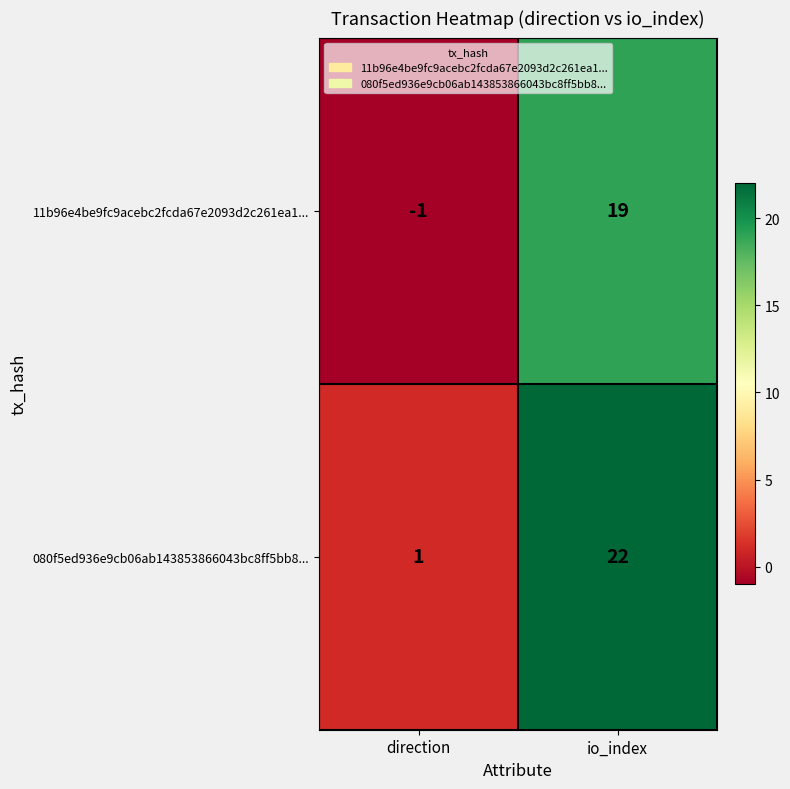

What is the sum of the 080f5ed936e9cb06ab143853866043bc8ff5bb8... values at direction and io_index?

23